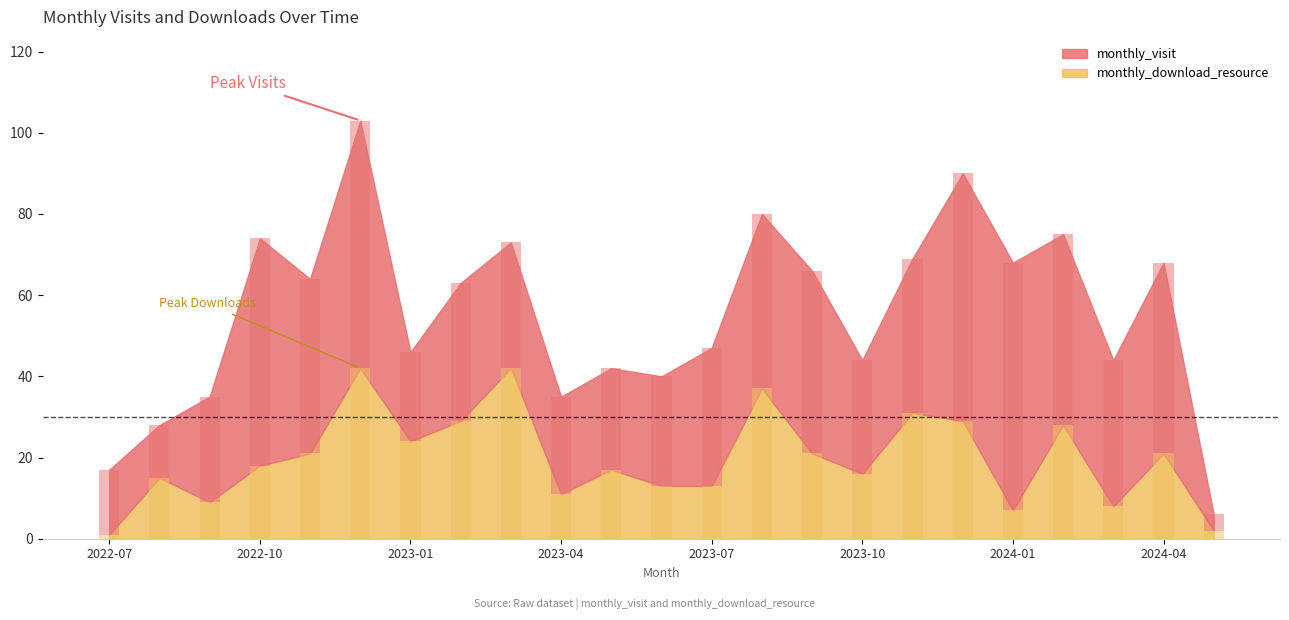

What is the average value of the monthly_download_resource series?

20